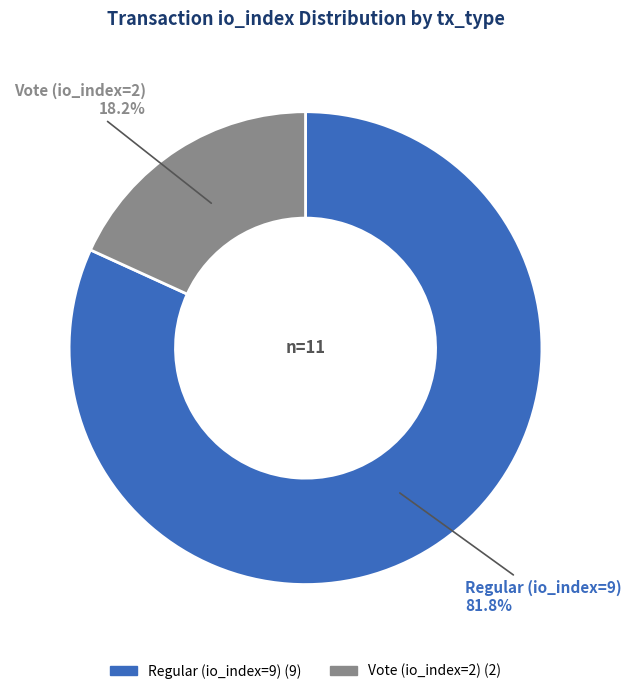

Combined, do Vote (io_index=2) and Regular (io_index=9) account for over 50%?

Yes